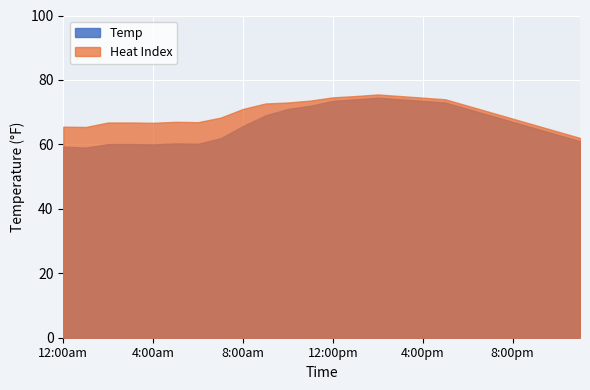

Which series has the largest total across all categories?

Heat Index